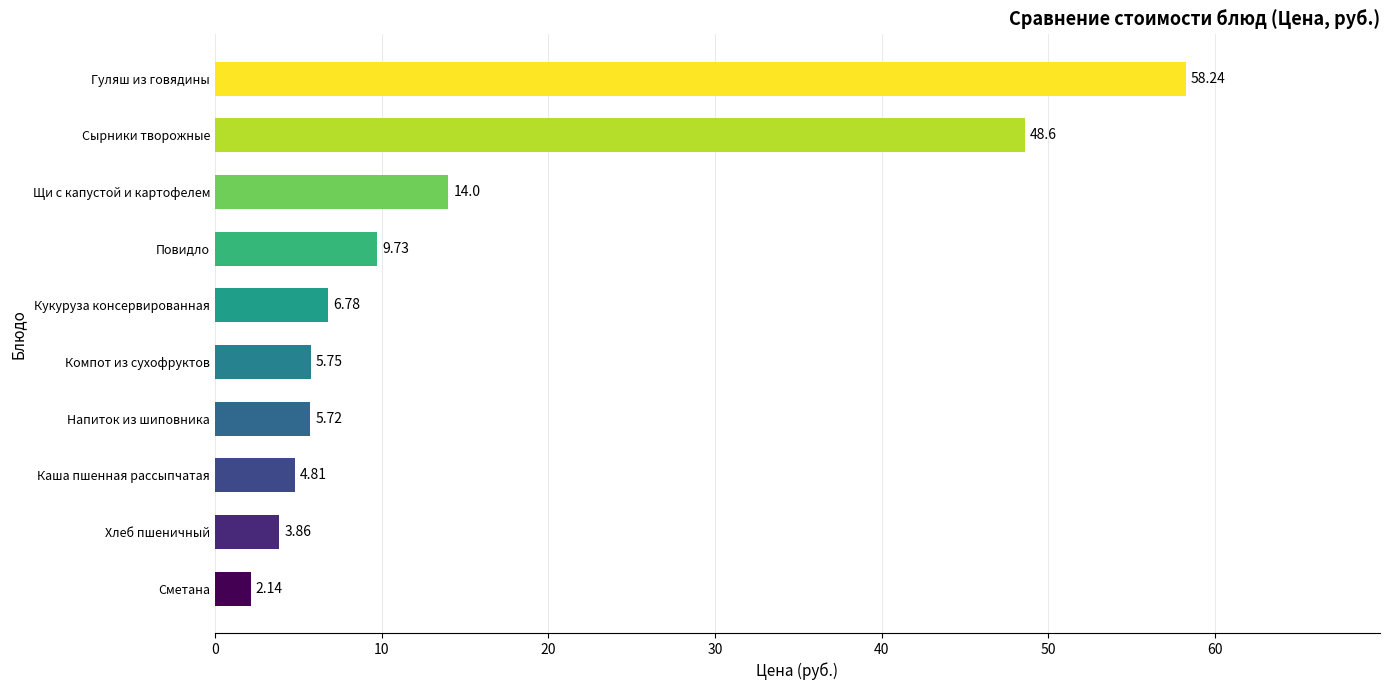

Rank the categories by value from highest to lowest.

Гуляш из говядины, Сырники творожные, Щи с капустой и картофелем, Повидло, Кукуруза консервированная, Компот из сухофруктов, Напиток из шиповника, Каша пшенная рассыпчатая, Хлеб пшеничный, Сметана